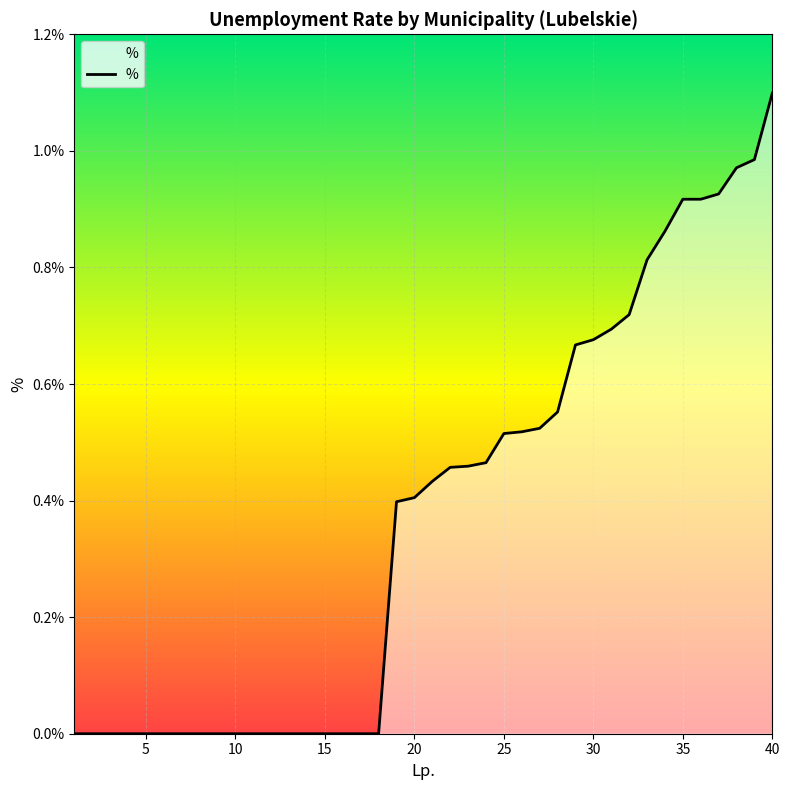

How many categories are shown in the chart?

40